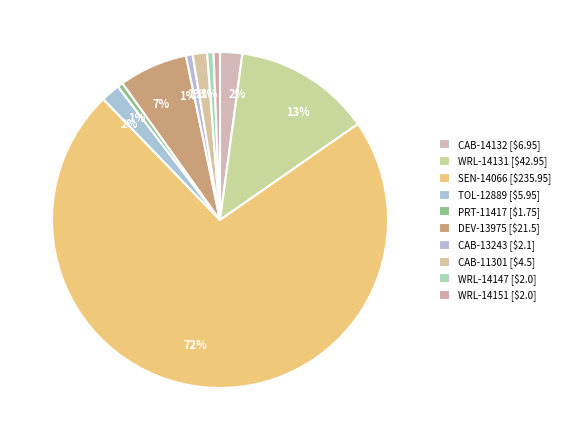

Rank the categories by value from highest to lowest.

SEN-14066, WRL-14131, DEV-13975, CAB-14132, TOL-12889, CAB-11301, CAB-13243, WRL-14147, WRL-14151, PRT-11417